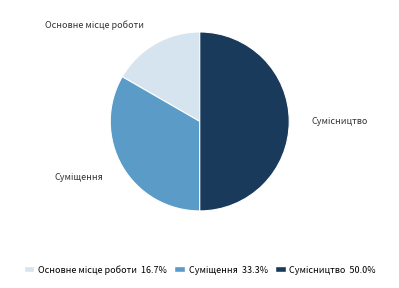

Count the number of slices in the pie.

3